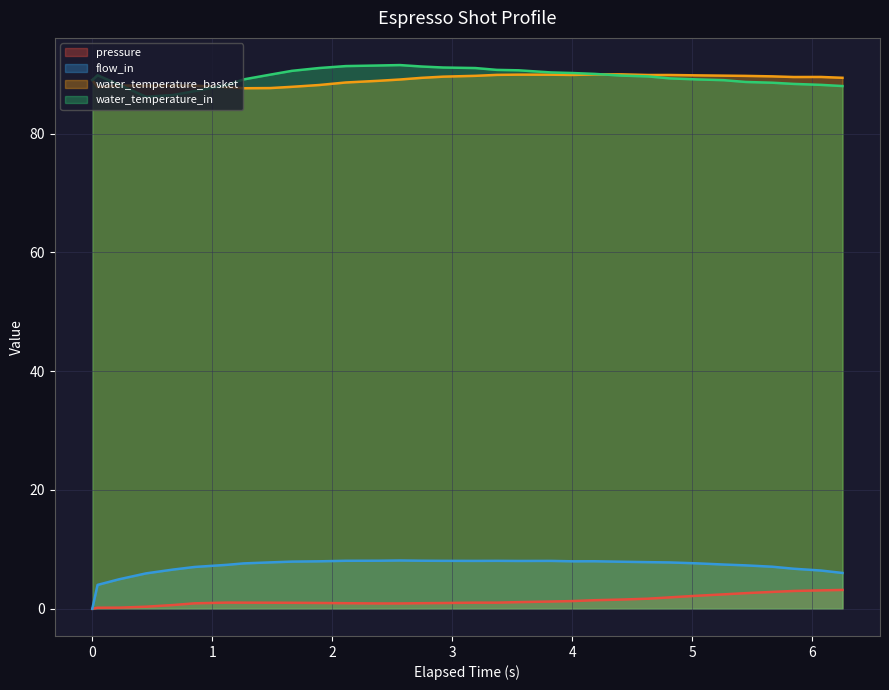

What is the lowest value of the water_temperature_in series?

86.2